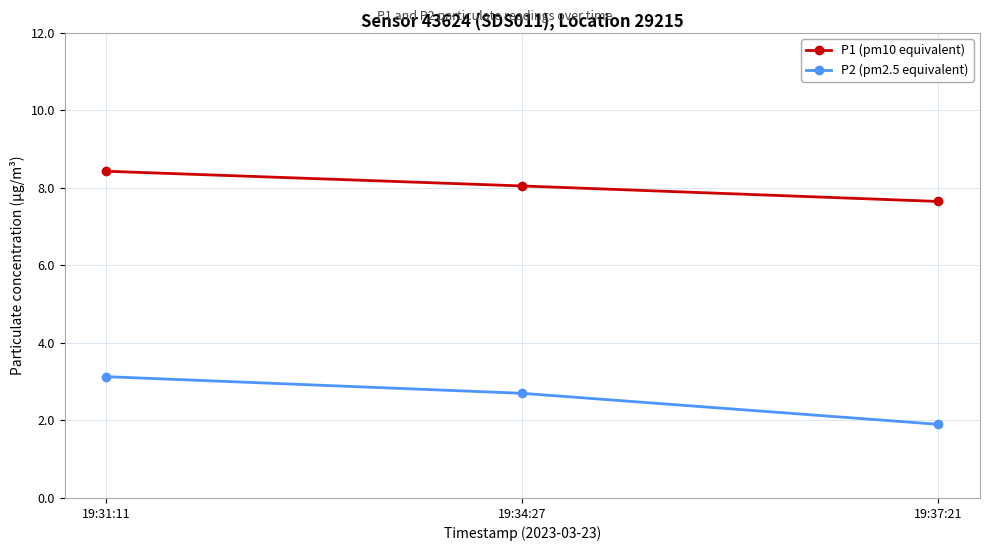

Which series changed the most between 19:31:11 and 19:34:27?

P2 (pm2.5 equivalent)